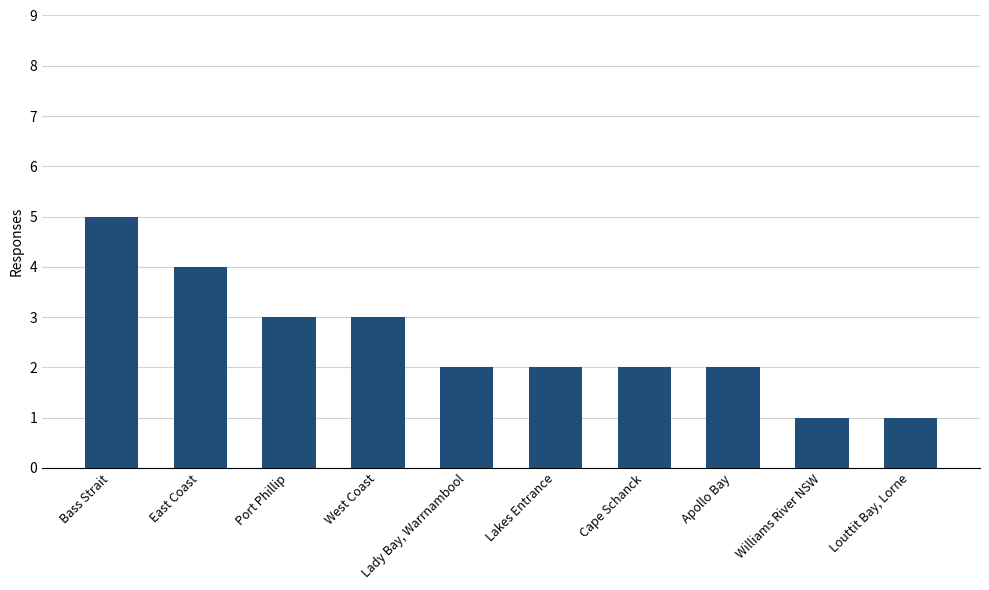

Count the number of data series in this chart.

1